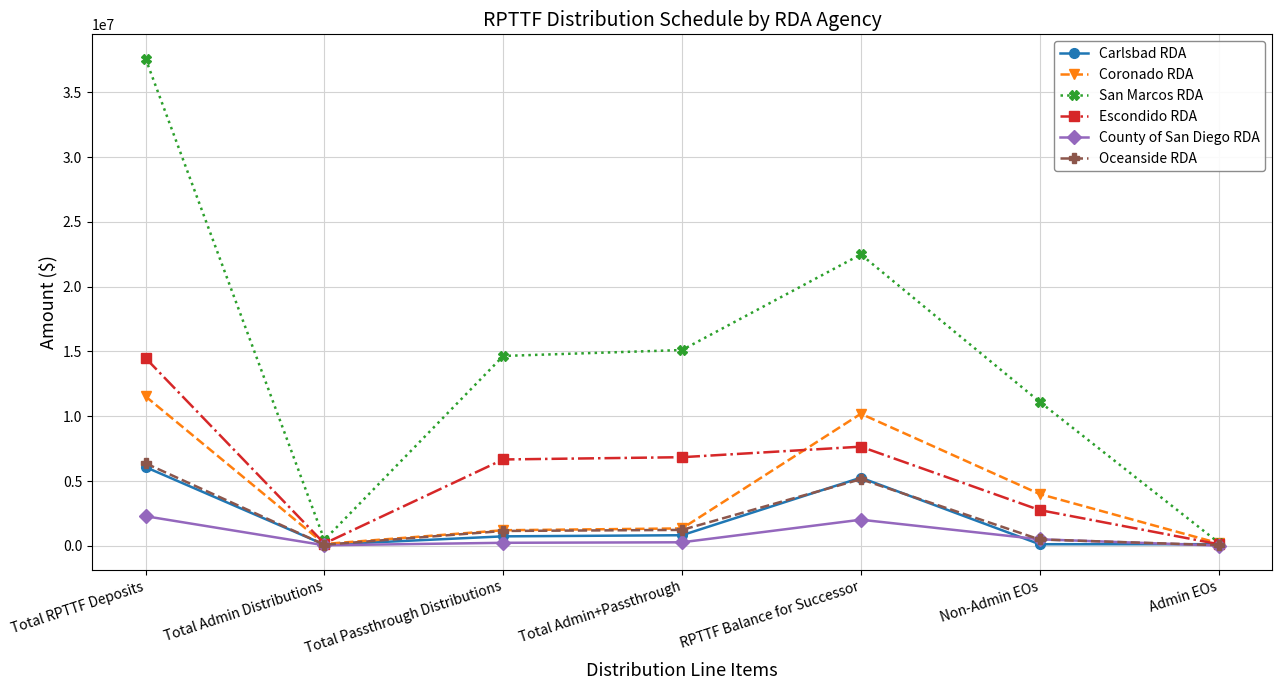

At which category does Escondido RDA reach its first local valley?

Total Admin Distributions